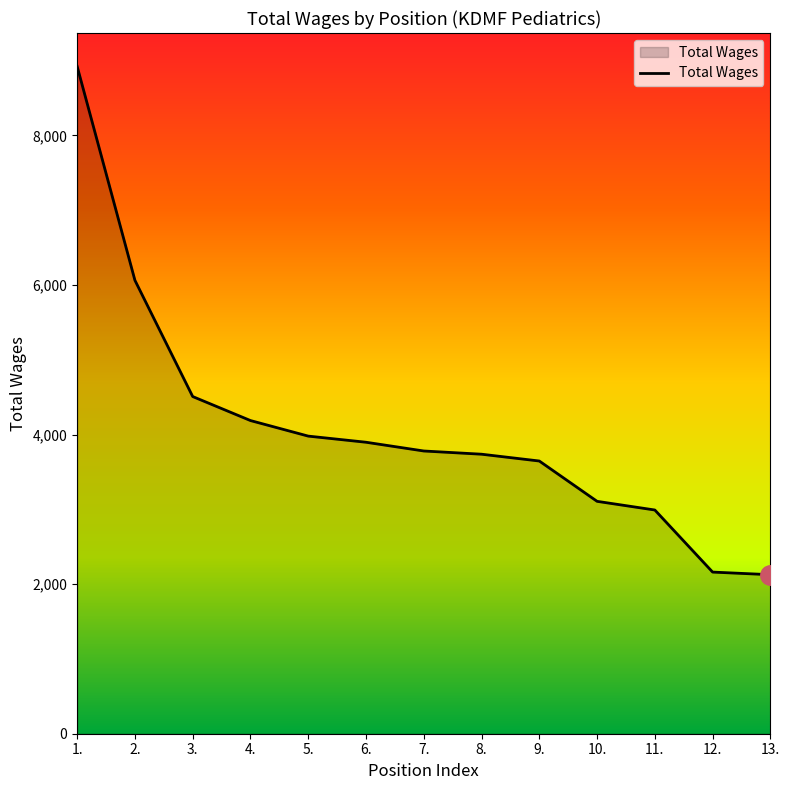

How many lines are shown in the chart?

1